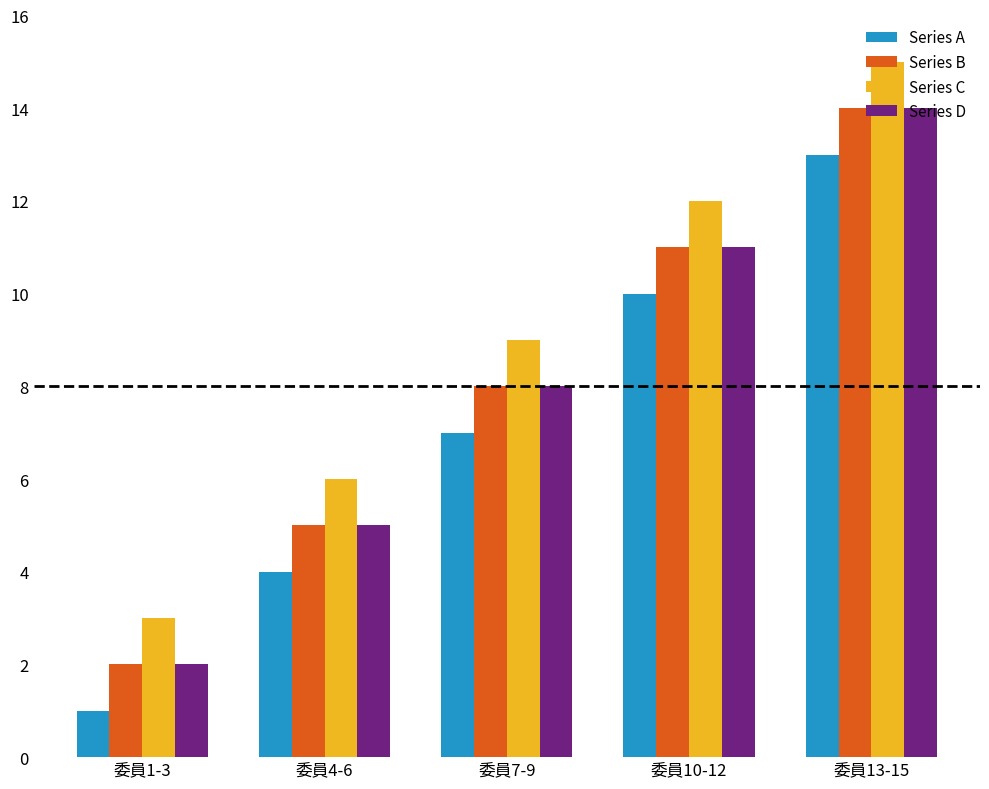

At how many categories does at least one series exceed 13?

1